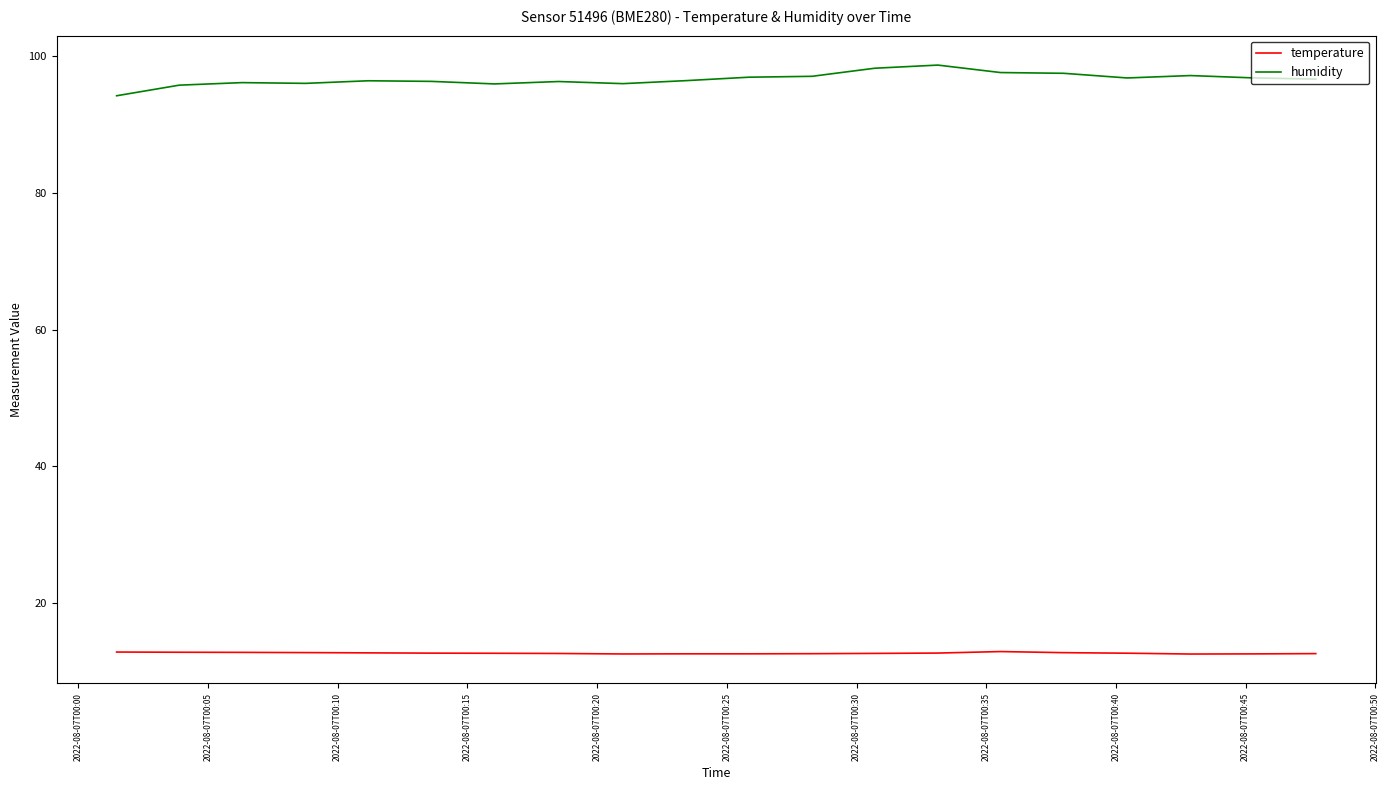

True or false: humidity and temperature cross at least once.

False